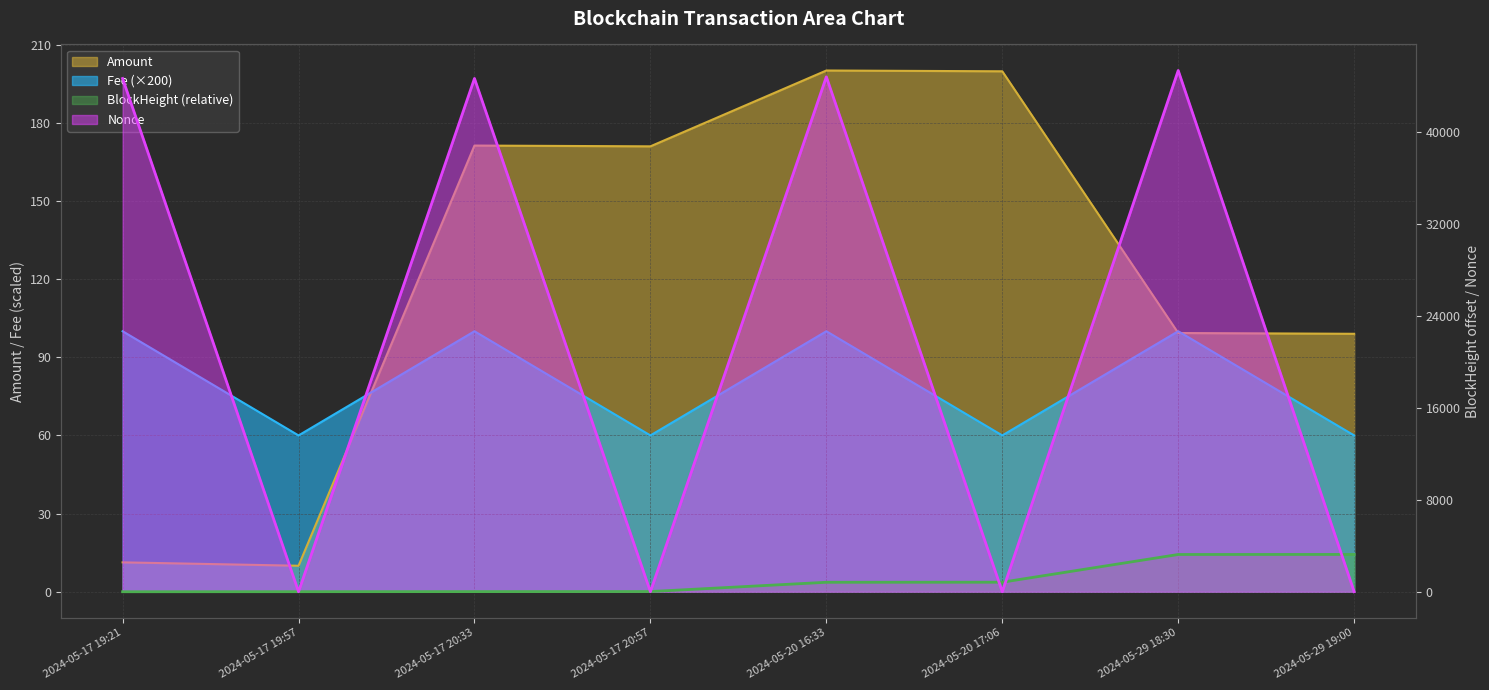

Where do Amount and Fee first cross each other?

2024-05-17 19:57 and 2024-05-17 20:33